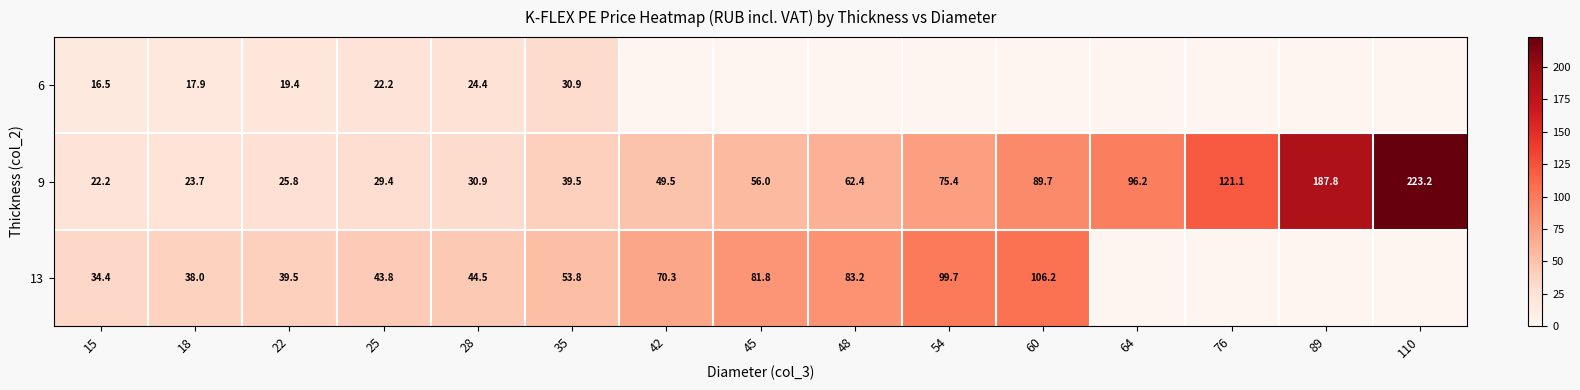

What is the difference between the second highest and second lowest values in the 9 series?

164.1